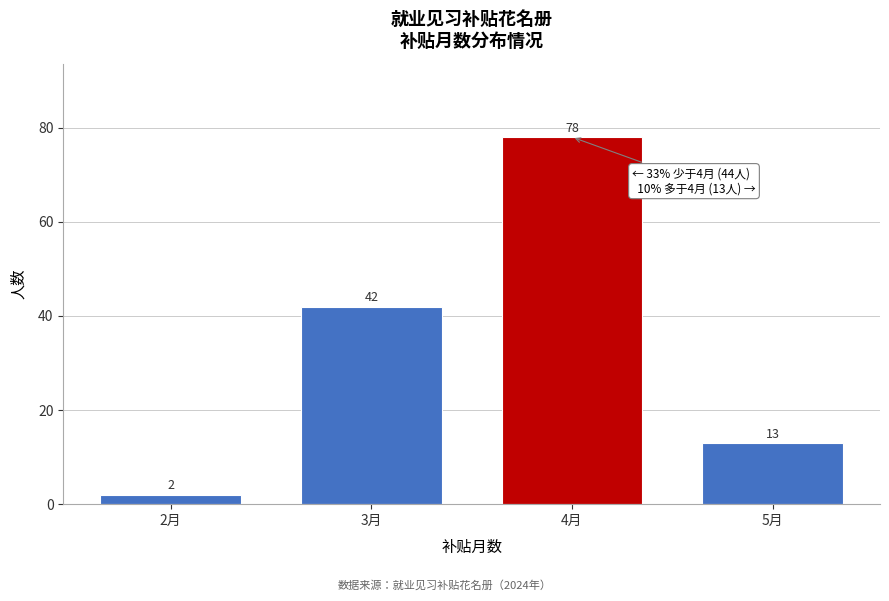

Reading left to right, transcribe all the data shown in this chart.

2月=2	3月=42	4月=78	5月=13